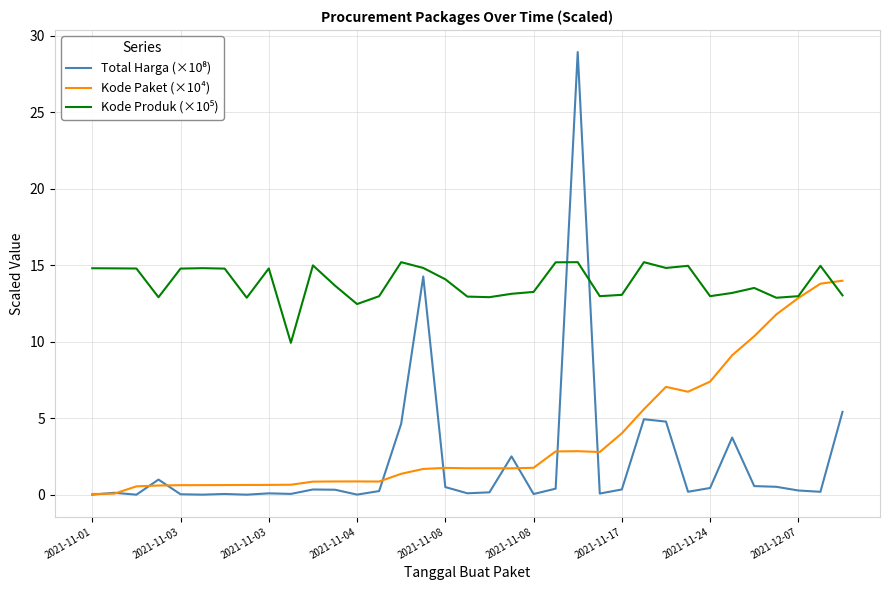

What is the maximum value shown in the chart?

28.9